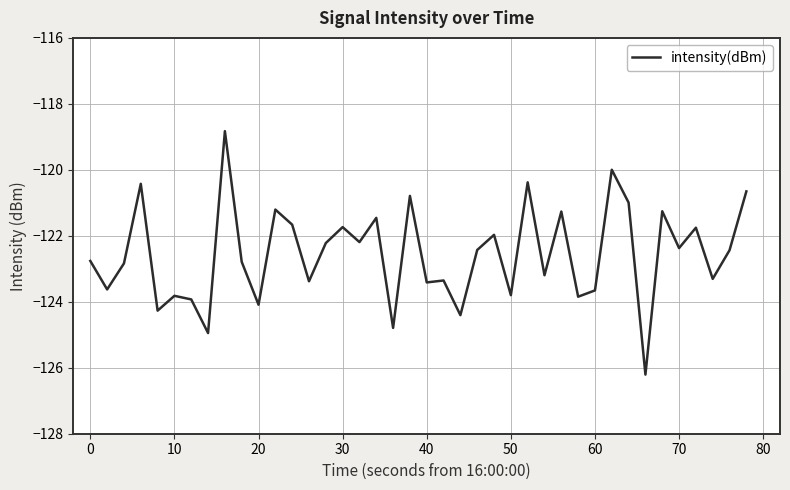

What is the greatest value displayed?

-118.8